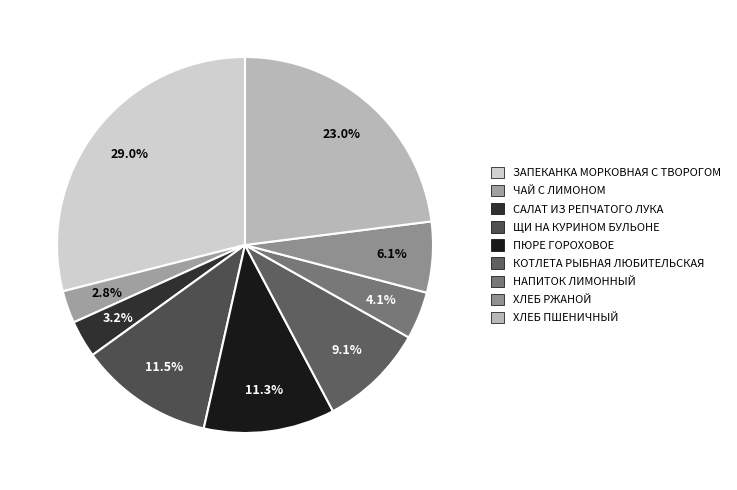

Do САЛАТ ИЗ РЕПЧАТОГО ЛУКА and ПЮРЕ ГОРОХОВОЕ together represent more than half of the pie?

No